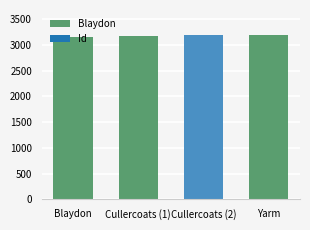

The chart shows a value of 3197 at Cullercoats. True or false?

True